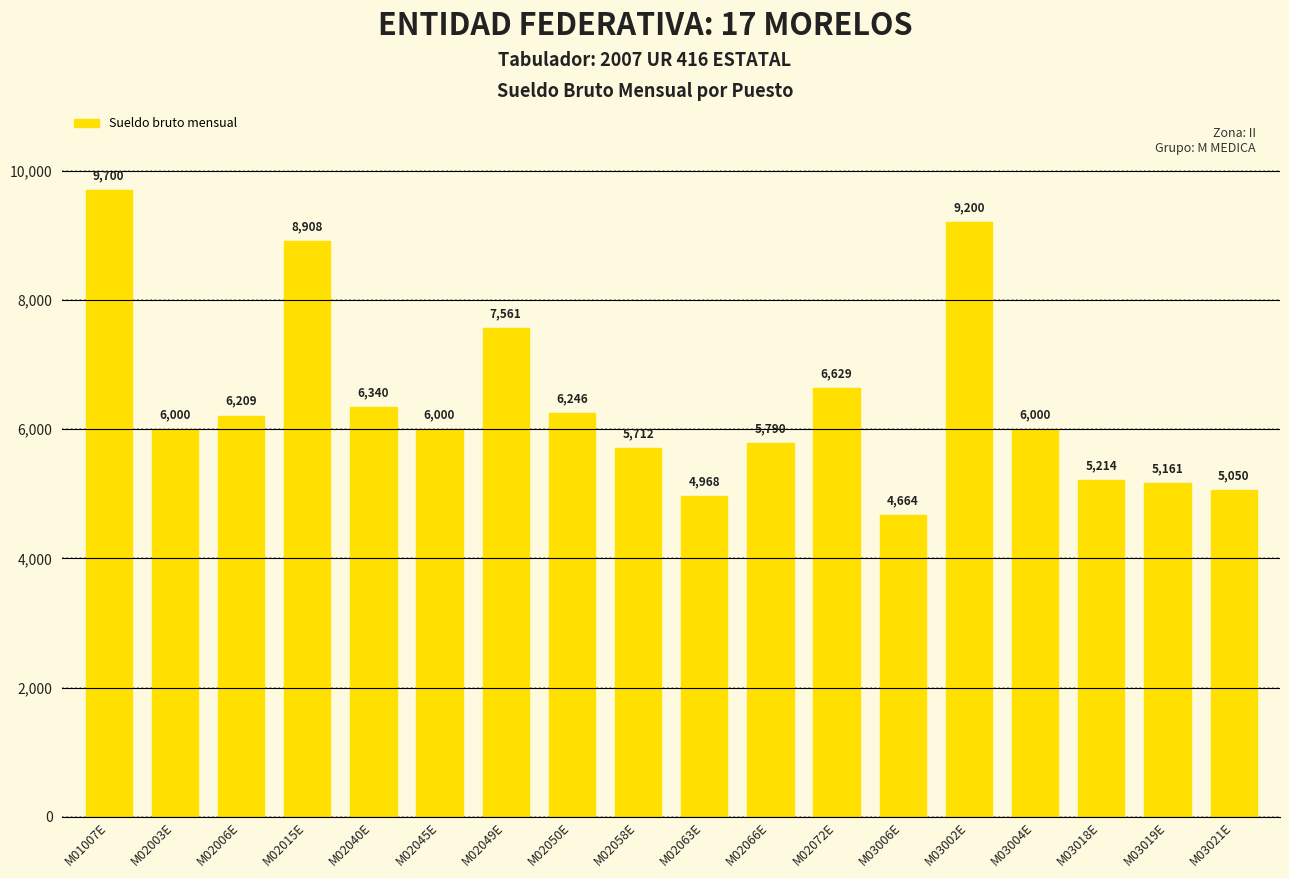

Which has a higher value, M02040E or M03004E?

M02040E